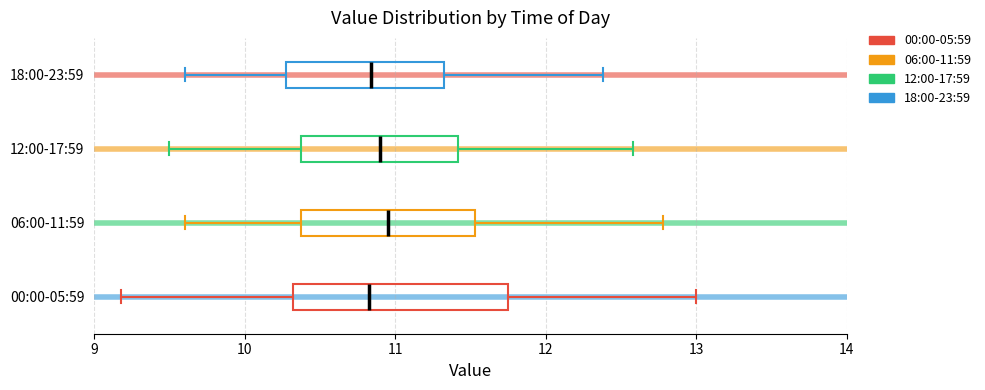

Reading bottom to top, transcribe this box plot: for each box, give where its median line is, the range the box spans, and where its two whiskers end, as read against the x-axis. The values are not printed on the chart, so give them approximately, as read against the axis.

00:00-05:59: median 10.8, box 10.3 to 11.8, whiskers 9.2 to 13.0
06:00-11:59: median 11.0, box 10.4 to 11.5, whiskers 9.6 to 12.8
12:00-17:59: median 10.9, box 10.4 to 11.4, whiskers 9.5 to 12.6
18:00-23:59: median 10.8, box 10.3 to 11.3, whiskers 9.6 to 12.4